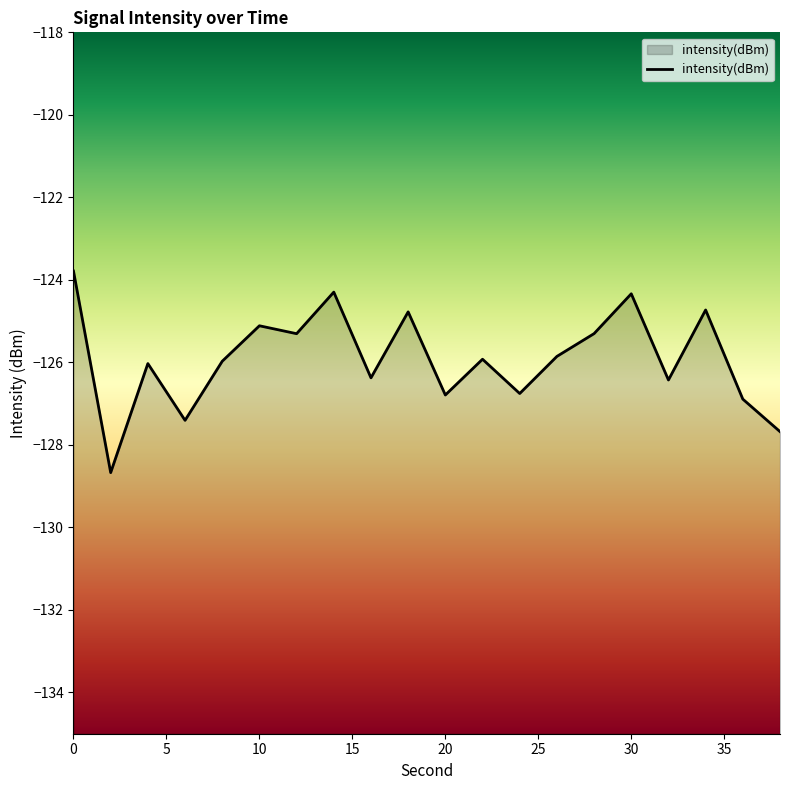

What is the difference between the maximum and minimum values?

4.9